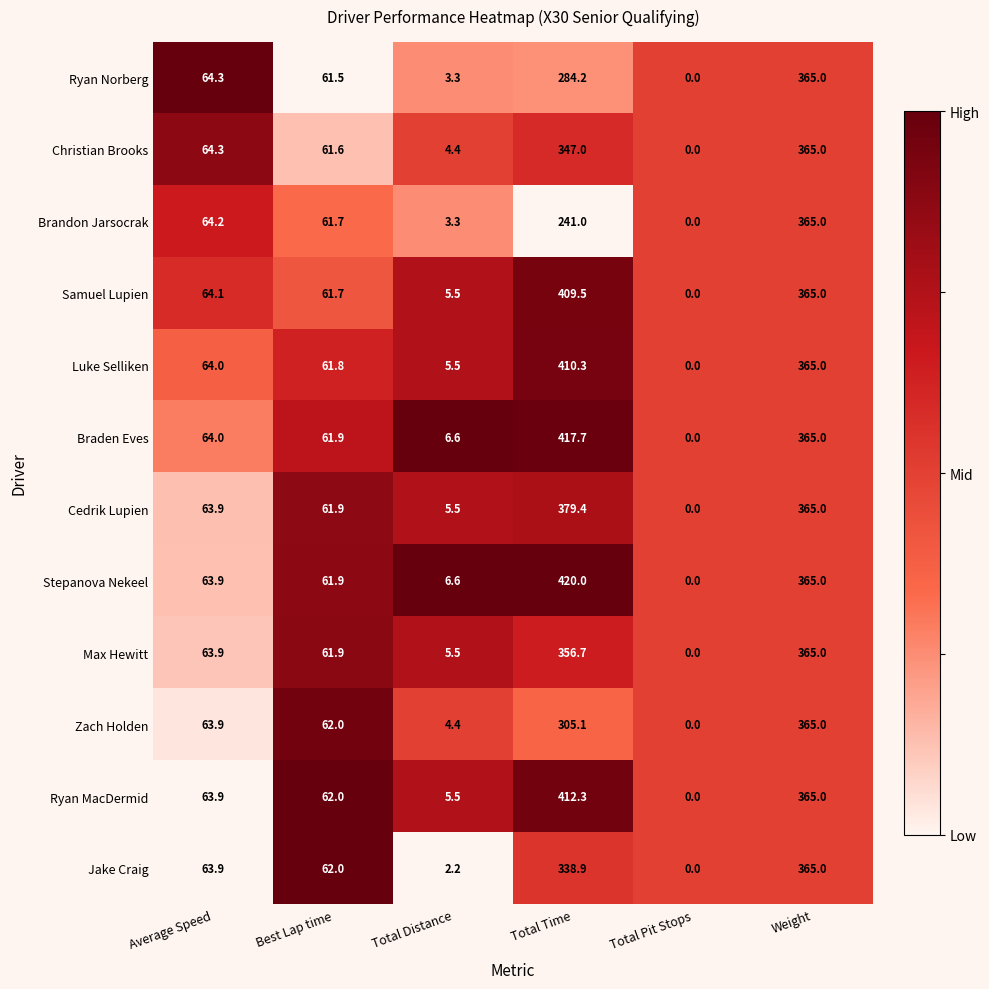

Which series has the largest range (max minus min)?

Stepanova Nekeel